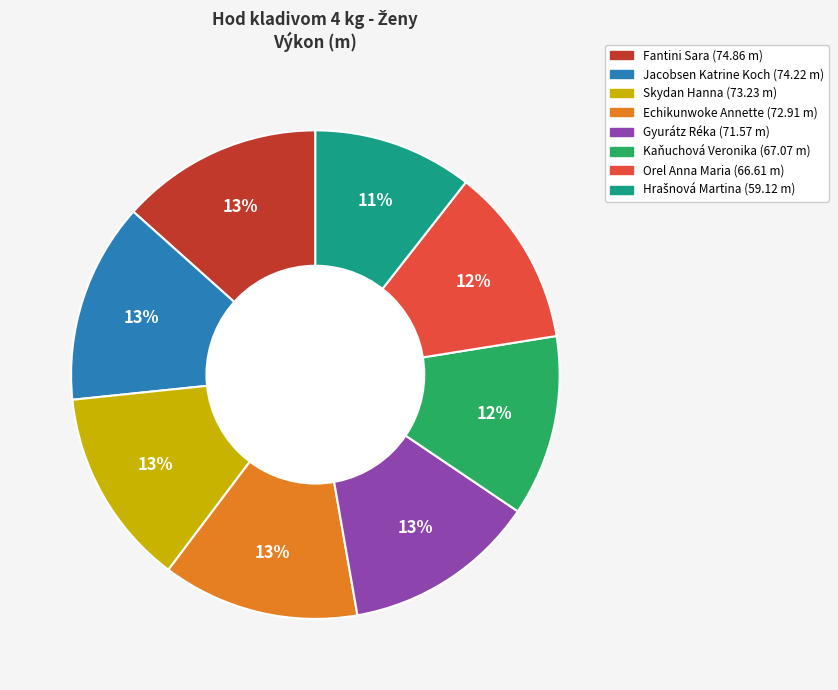

Does Skydan Hanna account for over 50% of the chart?

No